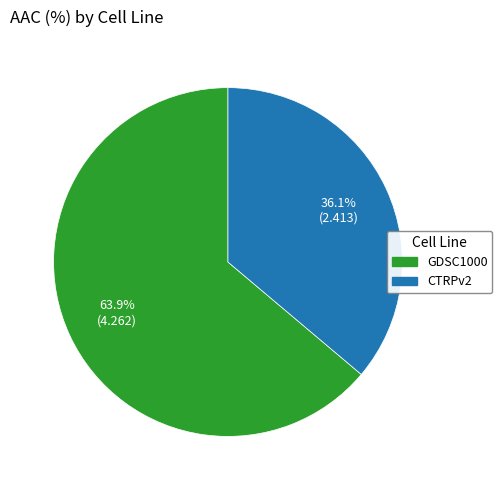

What portion of the pie excludes CTRPv2?

63.9%